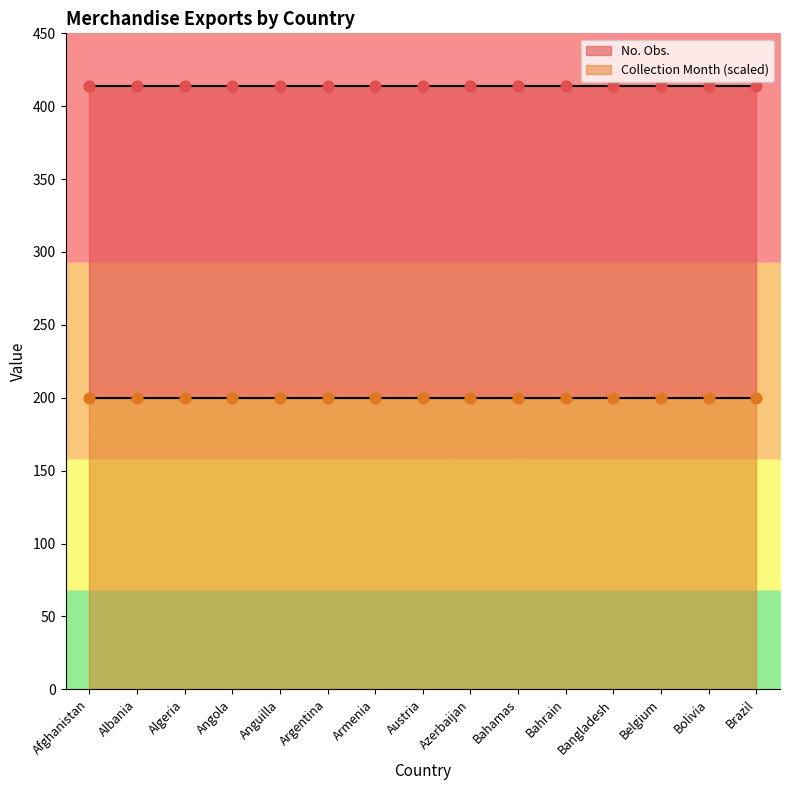

Which series contains the highest Y value?

No. Obs.